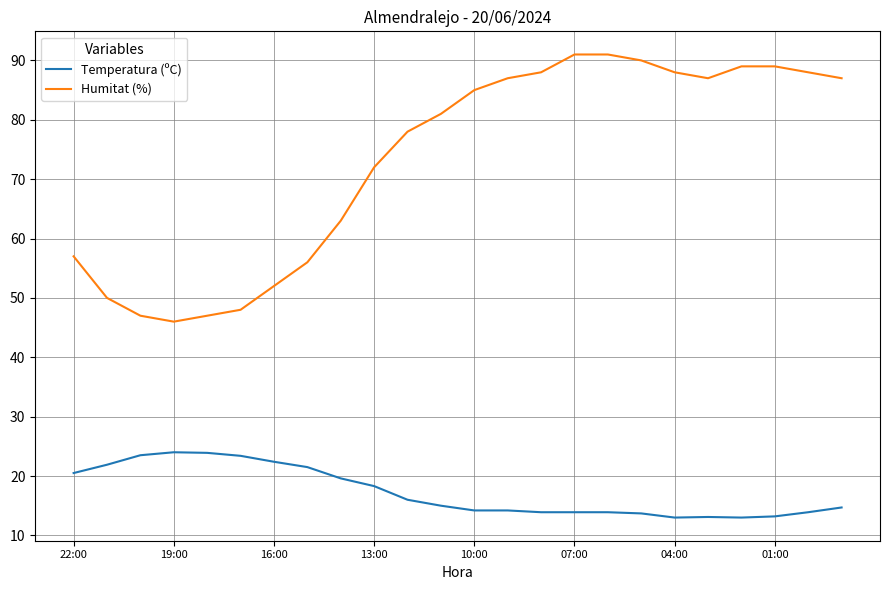

What are all the series names shown in the legend?

Temperatura (ºC), Humitat (%)